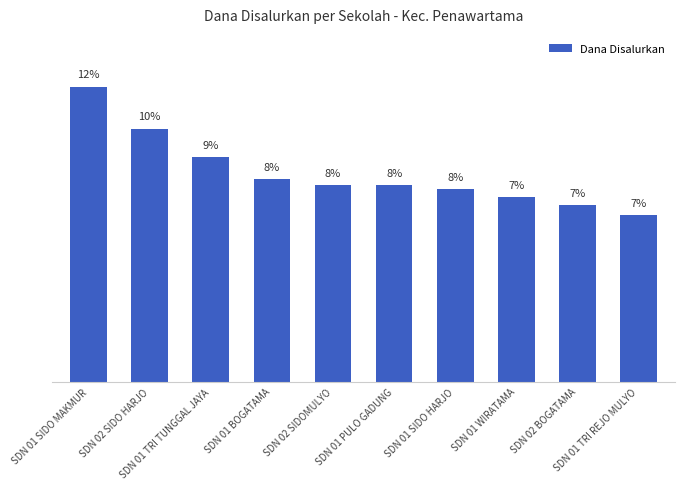

Does the chart contain any negative values?

No